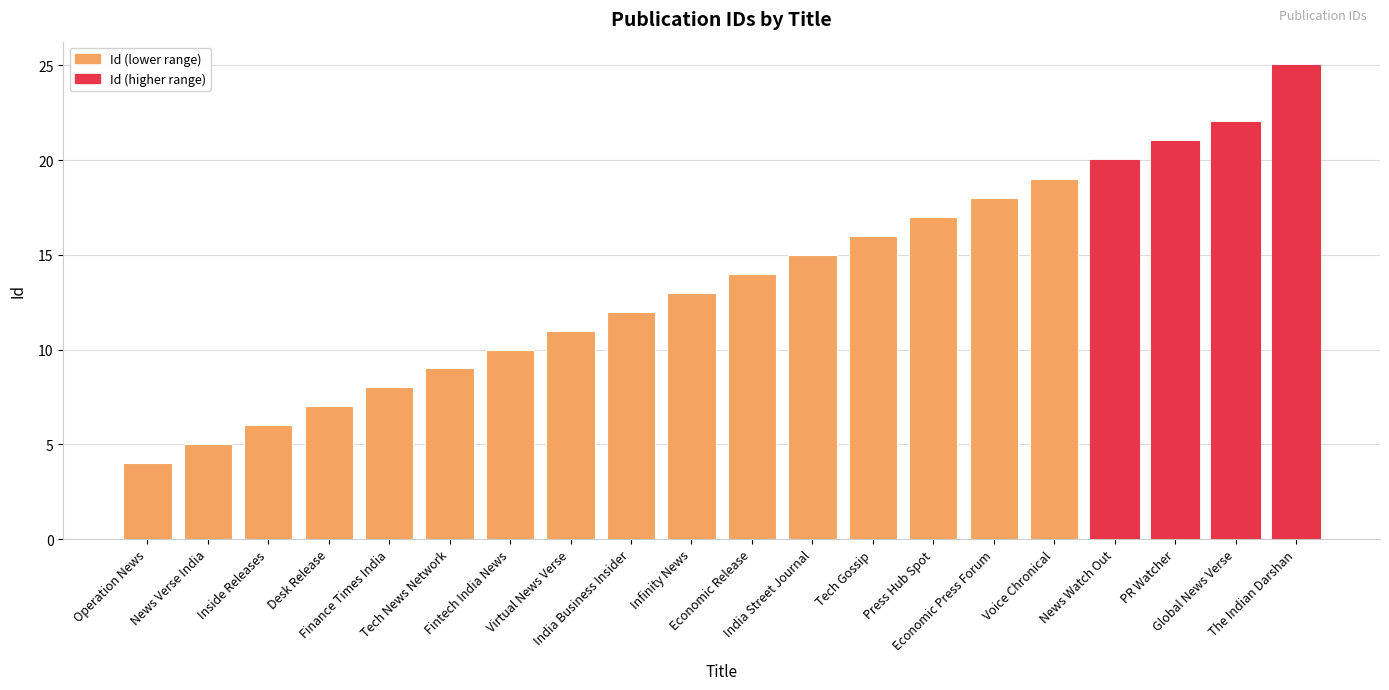

Reading left to right, what are all the values shown in this chart?

4	5	6	7	8	9	10	11	12	13	14	15	16	17	18	19	20	21	22	25